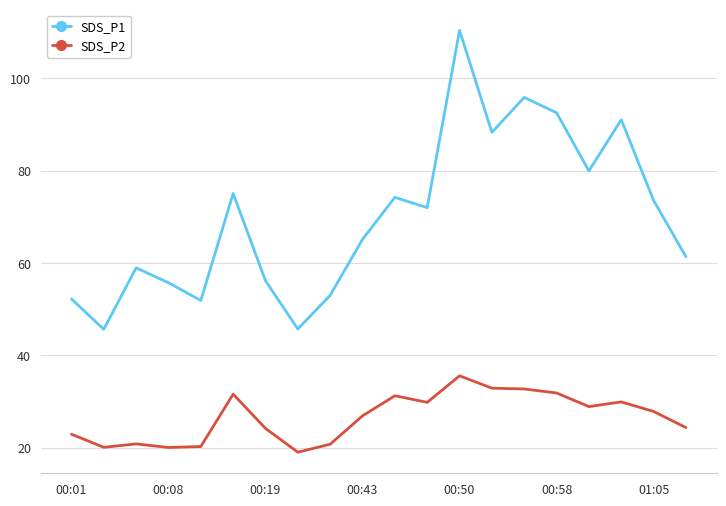

Rank the series by their maximum value, from lowest to highest.

SDS_P2, SDS_P1